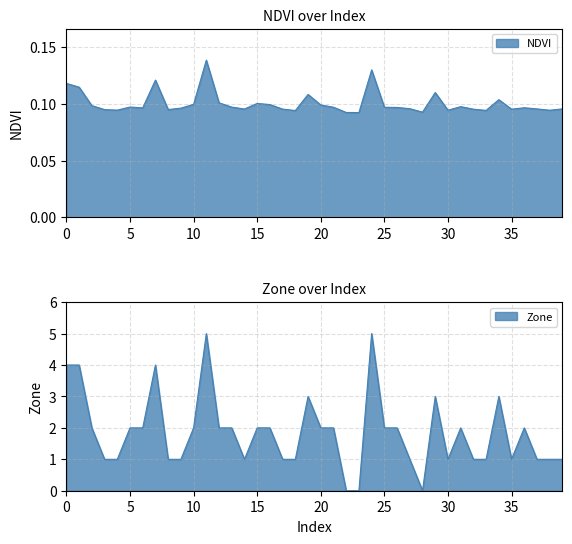

Reading right to left, extract all data points from this chart.

NDVI: 0.1	0.1	0.1	0.1	0.1	0.1	0.1	0.1	0.1	0.1	0.1	0.1	0.1	0.1	0.1	0.1	0.1	0.1	0.1	0.1	0.1	0.1	0.1	0.1	0.1	0.1	0.1	0.1	0.1	0.1	0.1	0.1	0.1	0.1	0.1	0.1	0.1	0.1	0.1	0.1
Zone: 1.0	1.0	1.0	2.0	1.0	3.0	1.0	1.0	2.0	1.0	3.0	0.0	1.0	2.0	2.0	5.0	0.0	0.0	2.0	2.0	3.0	1.0	1.0	2.0	2.0	1.0	2.0	2.0	5.0	2.0	1.0	1.0	4.0	2.0	2.0	1.0	1.0	2.0	4.0	4.0